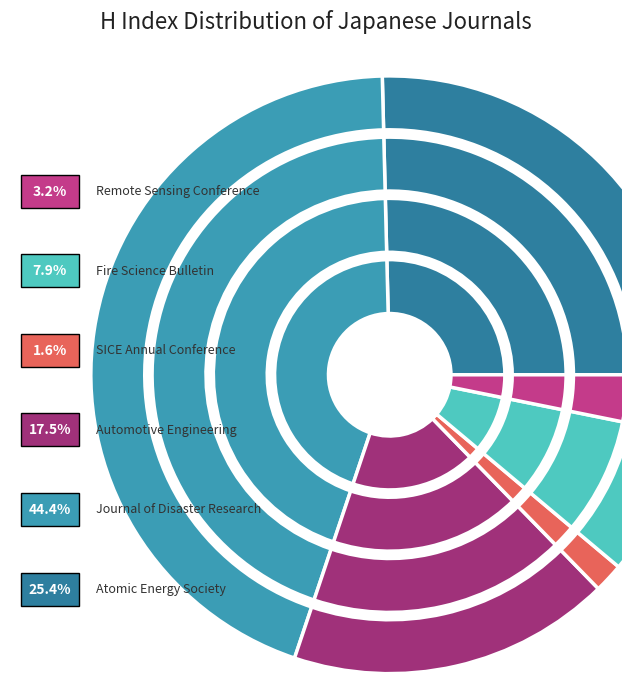

Rank the categories by value from lowest to highest.

Proceedings of the SICE Annual Conference, 37th Asian Conference on Remote Sensing, Bulletin of Japan Association for Fire Science, International Journal of Automotive Engineering, Transactions of the Atomic Energy Society, Journal of Disaster Research